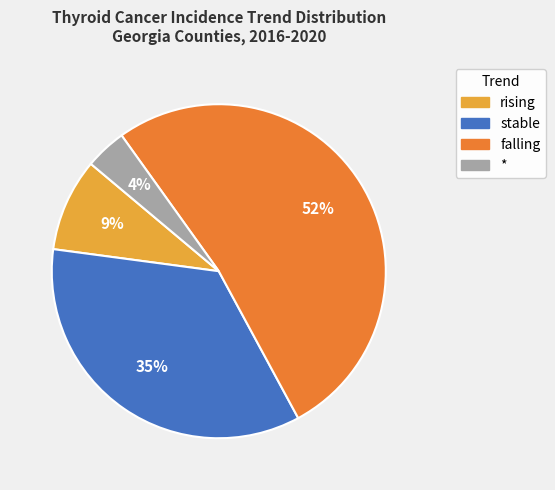

Which category has the smallest portion of the pie?

*